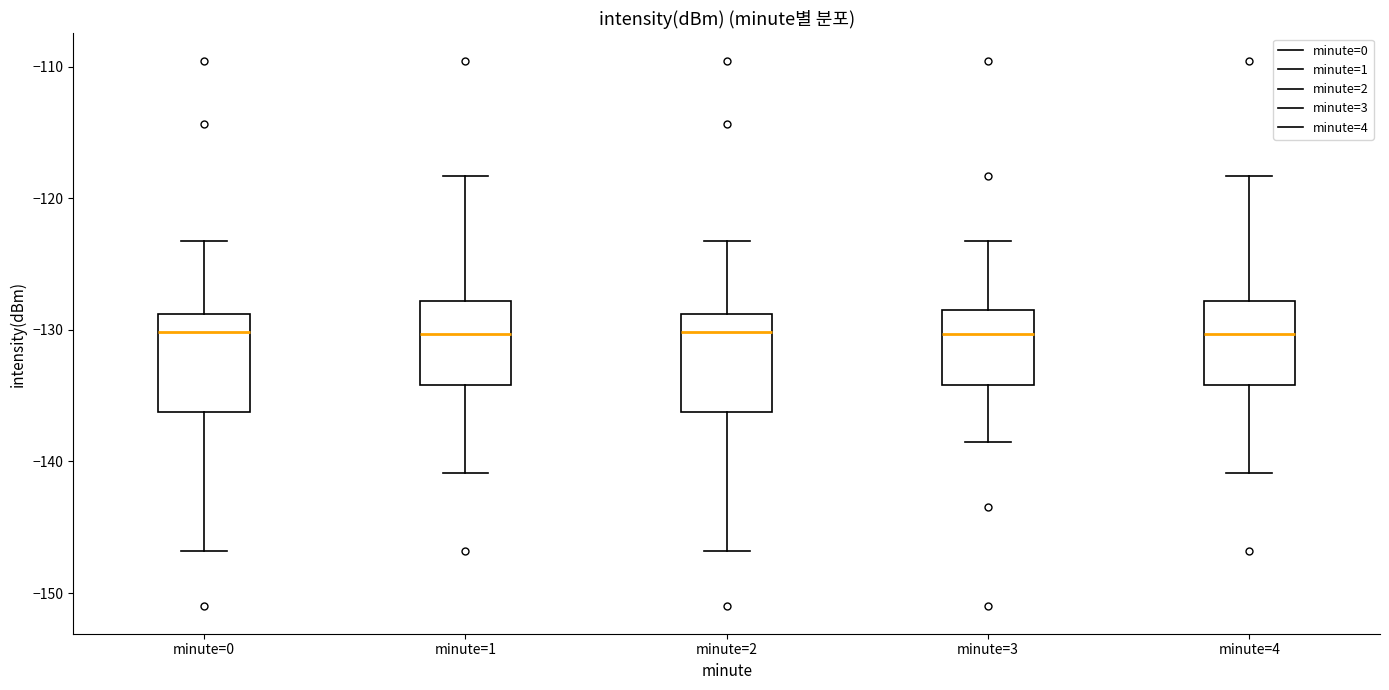

Reading left to right, transcribe this box plot: for each box, give where its median line is, the range the box spans, and where its two whiskers end, as read against the y-axis. The values are not printed on the chart, so give them approximately, as read against the axis.

minute=0: median -130, box -136 to -129, whiskers -147 to -123
minute=1: median -130, box -134 to -128, whiskers -141 to -118
minute=2: median -130, box -136 to -129, whiskers -147 to -123
minute=3: median -130, box -134 to -129, whiskers -139 to -123
minute=4: median -130, box -134 to -128, whiskers -141 to -118